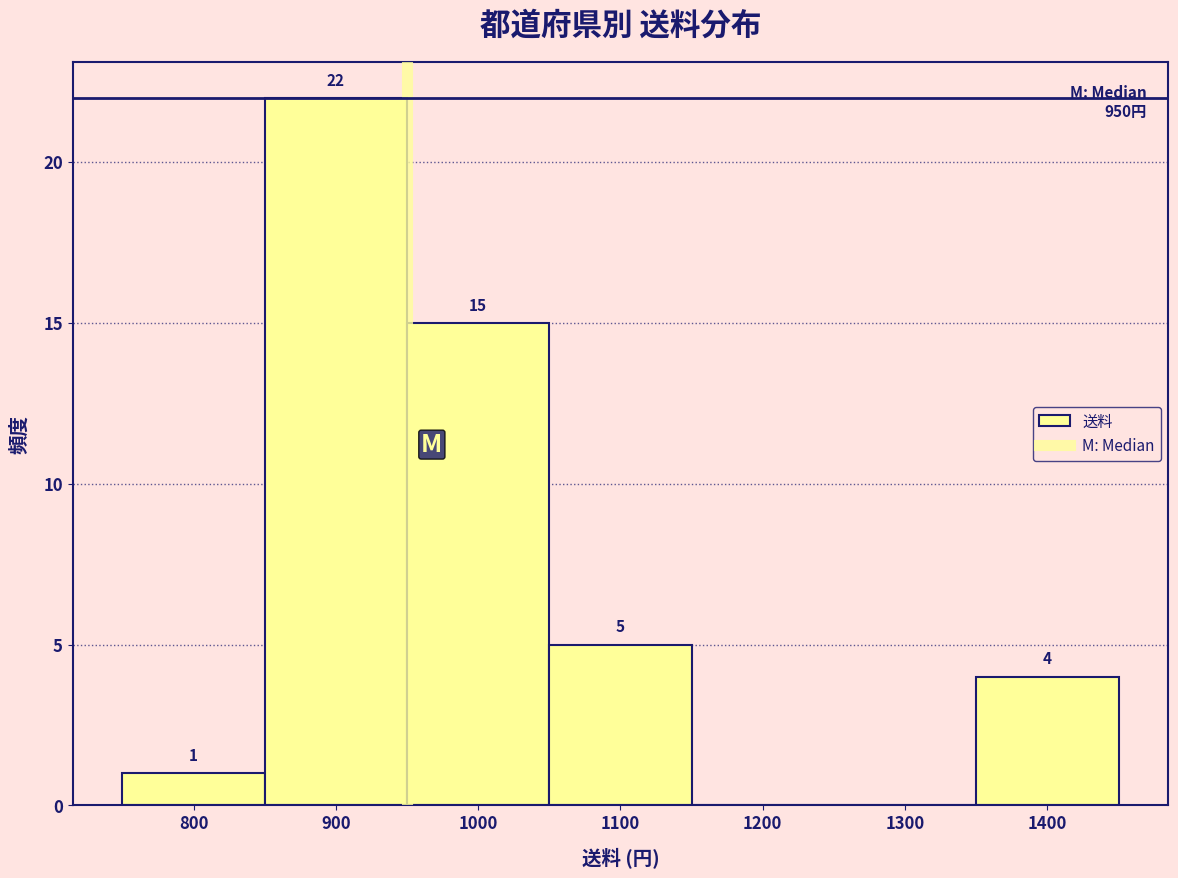

Over which range of the x-axis is the bar tallest?

850 to 950